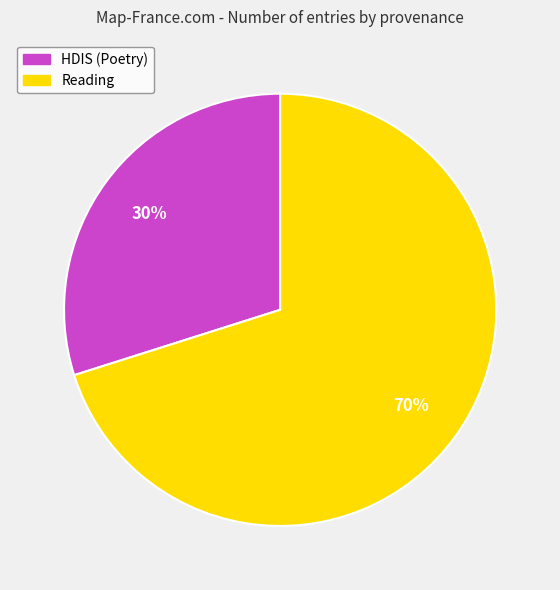

Count the number of slices in the pie.

2